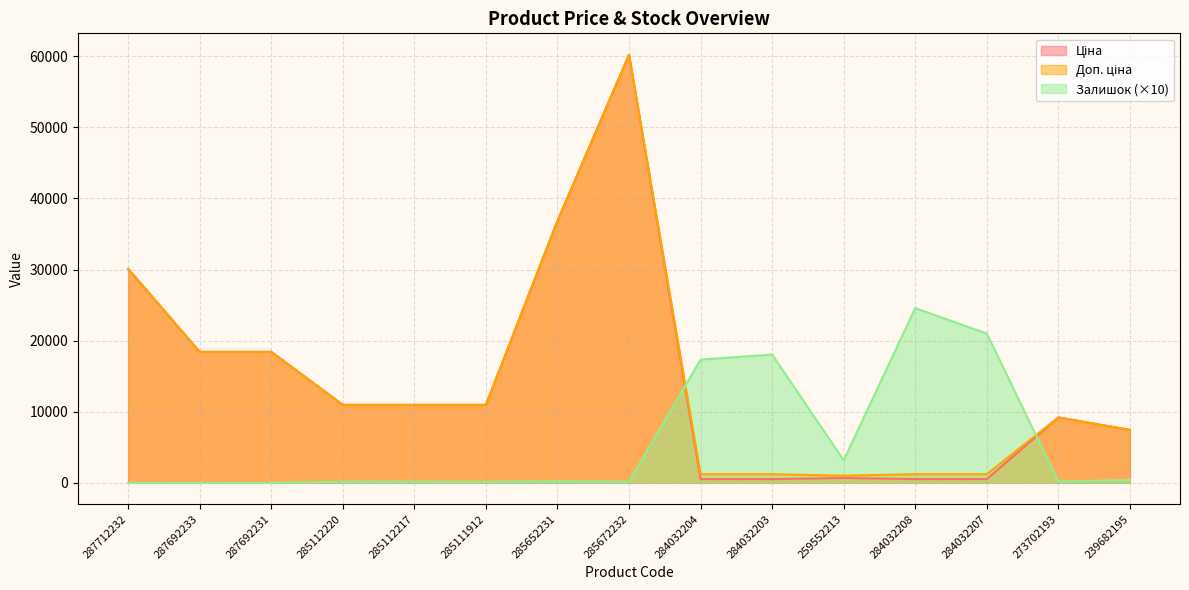

Which series has the widest spread of values?

Ціна